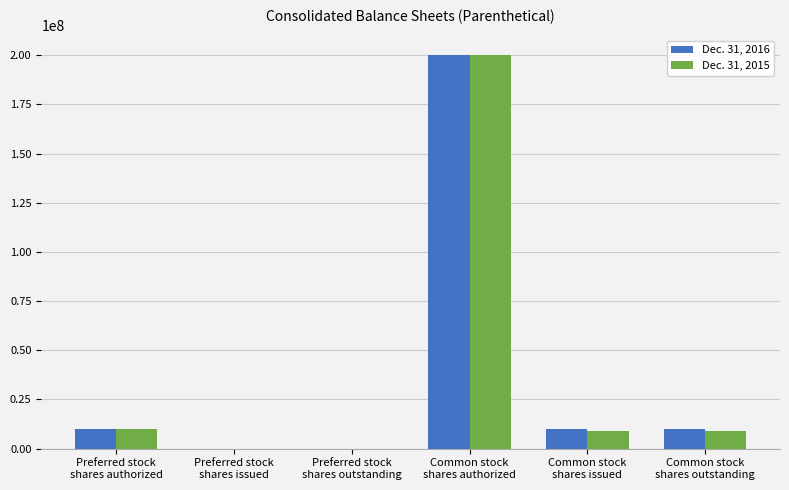

Which series has the widest spread of values?

Dec. 31, 2016